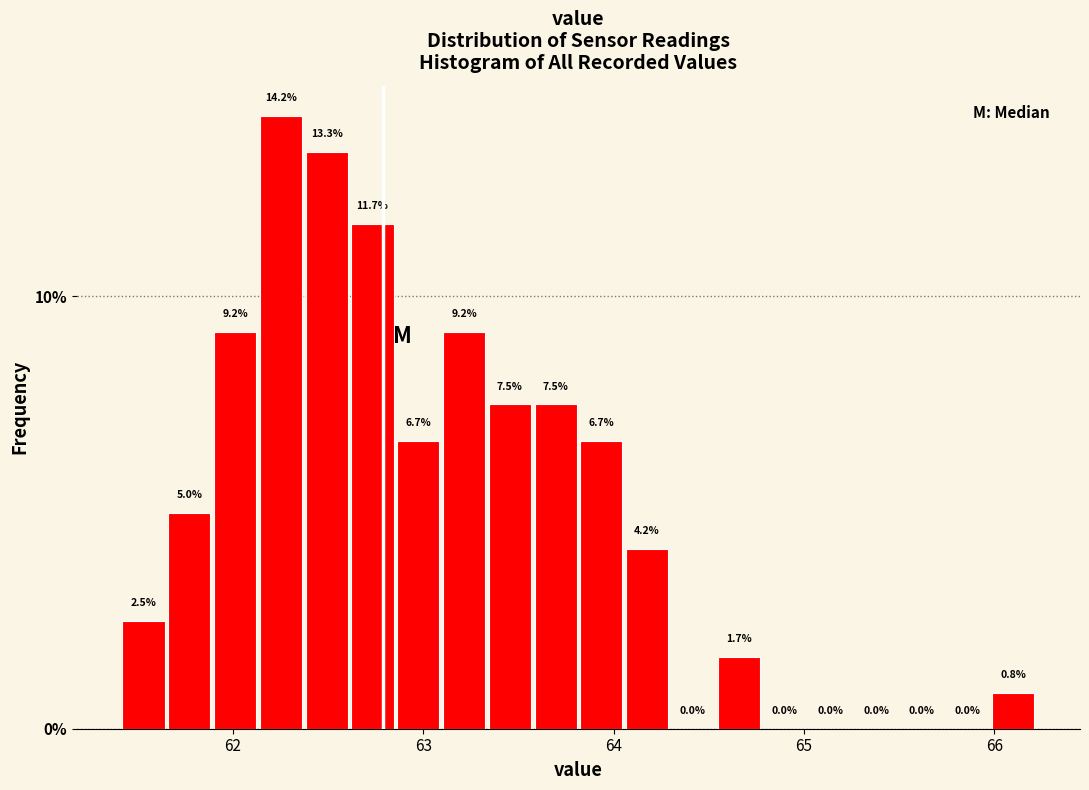

Around what value on the x-axis is the tallest bar? Give the approximate position of its centre, as read against the axis.

62.3